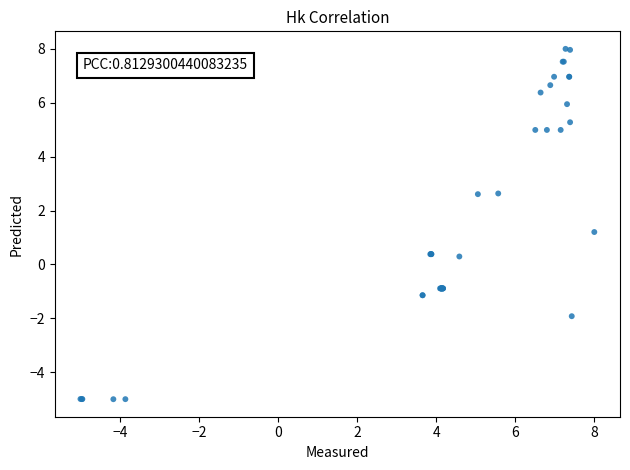

What Y value in the scatter plot is closest to 1?

1.2